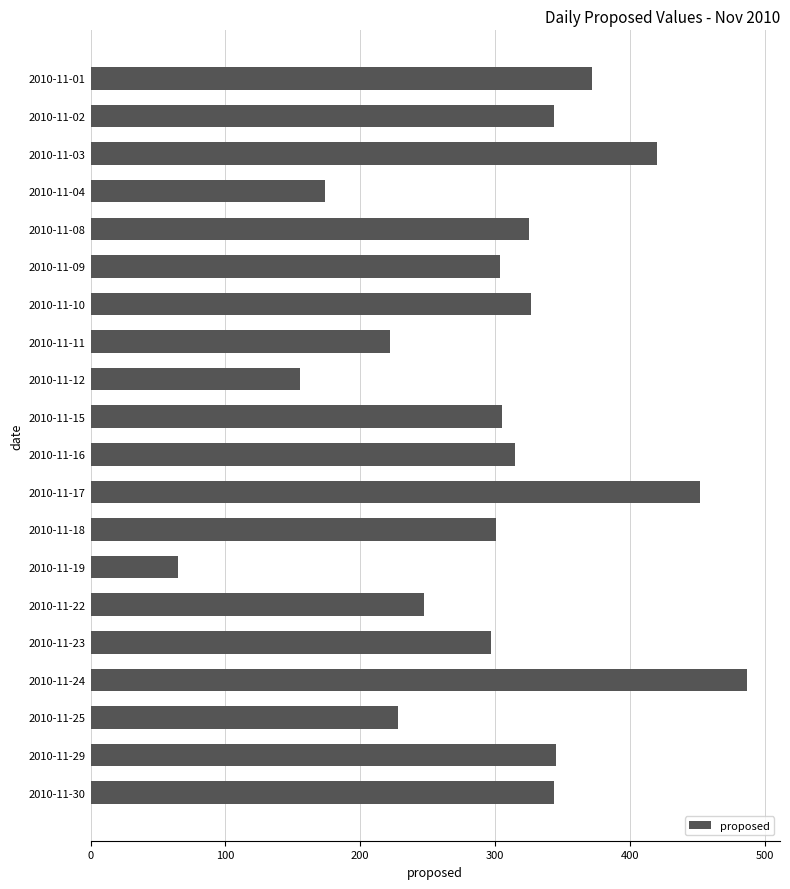

What is the sum of all values?

6029